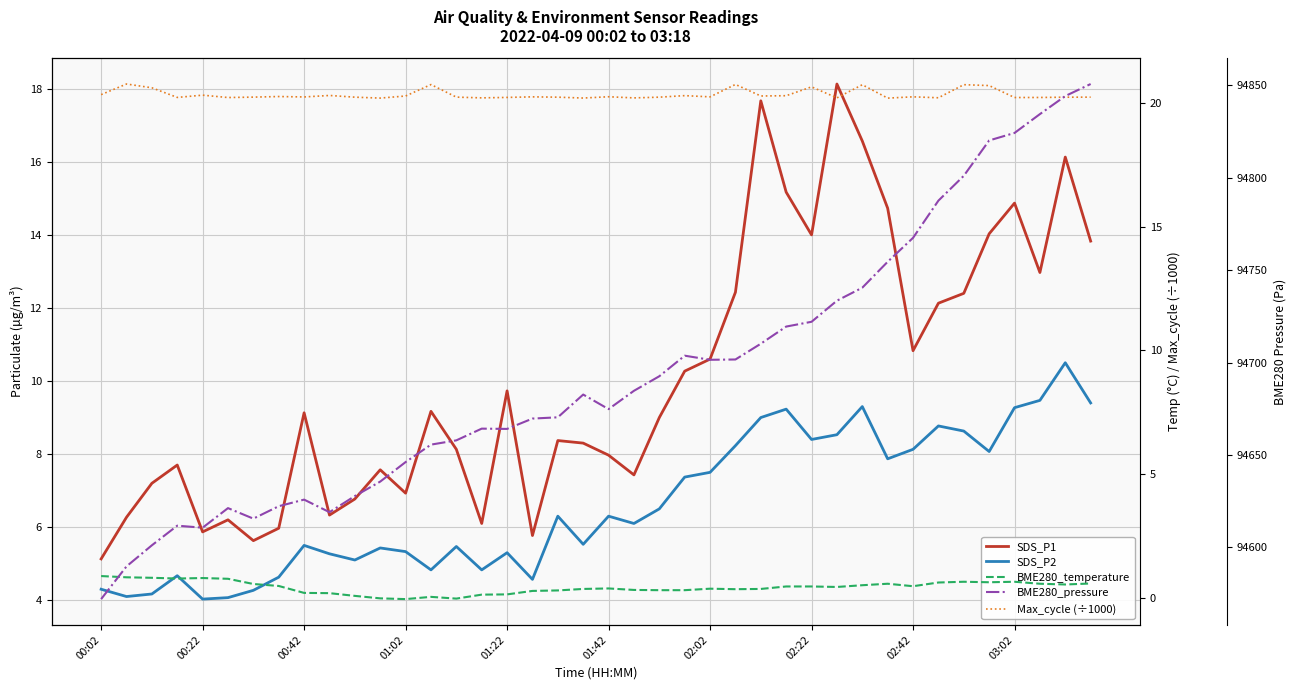

Rank the series at 01:22 from highest to lowest value.

BME280_pressure, Max_cycle (÷1000), SDS_P1, SDS_P2, BME280_temperature